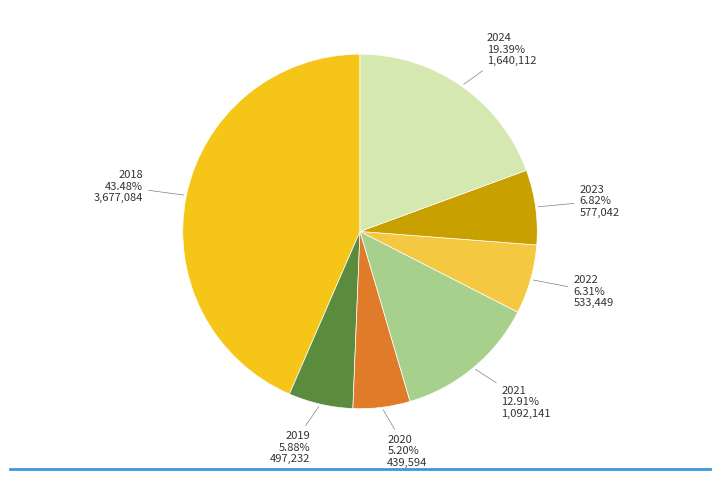

Does any single category account for the majority?

No